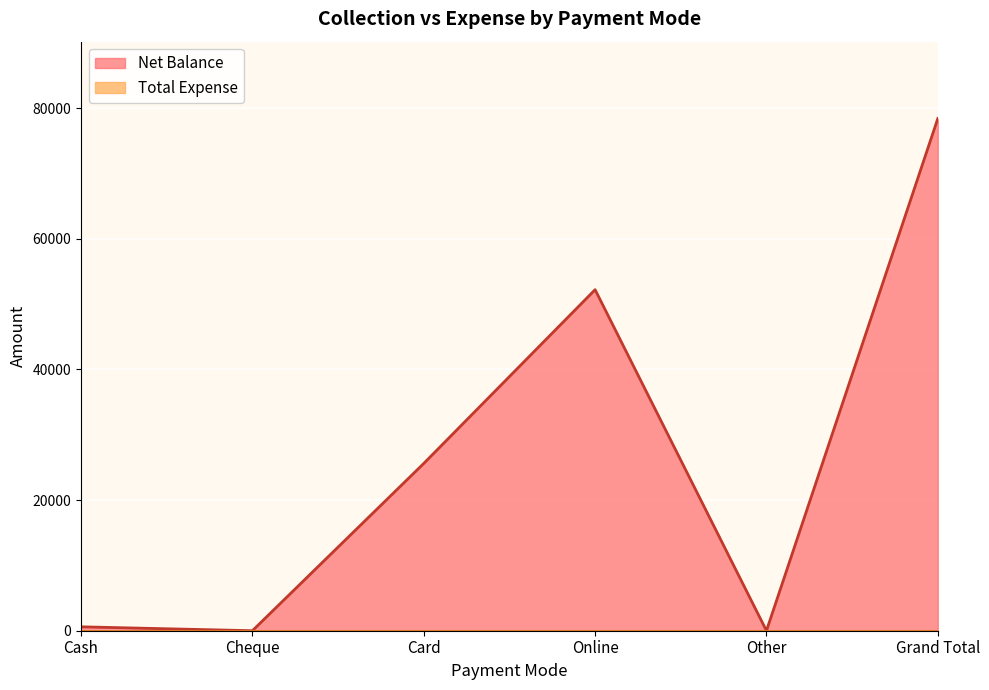

At which category does the chart reach its minimum across all series?

Cheque